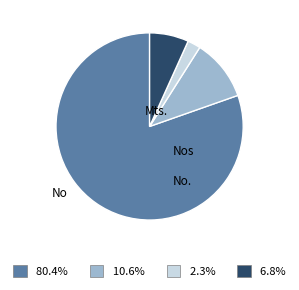

Is there any slice that represents more than half of the pie?

Yes